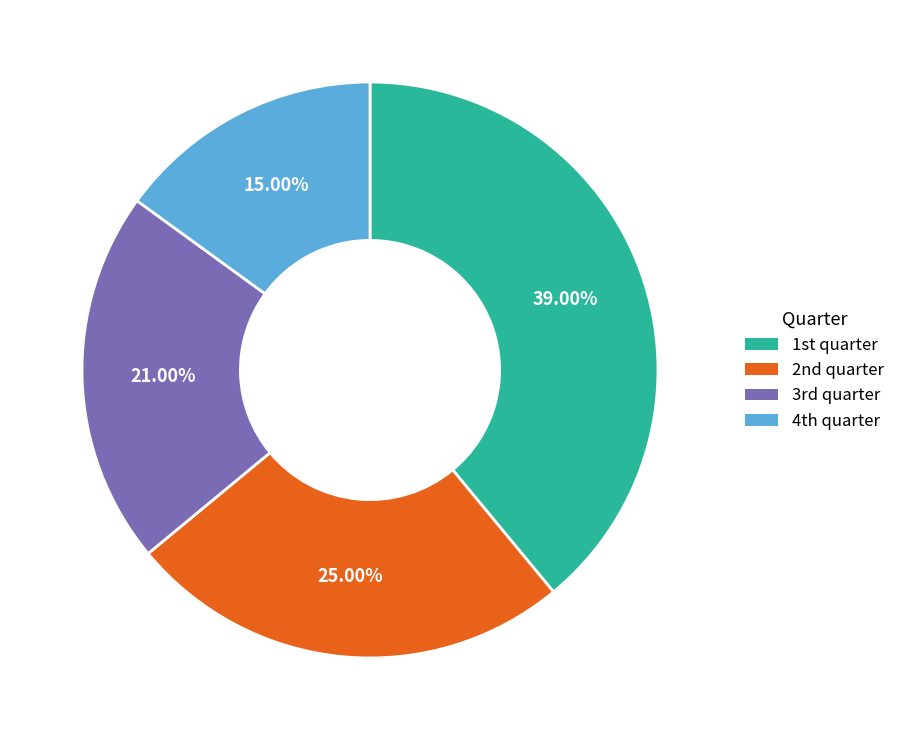

How many segments does this pie chart have?

4